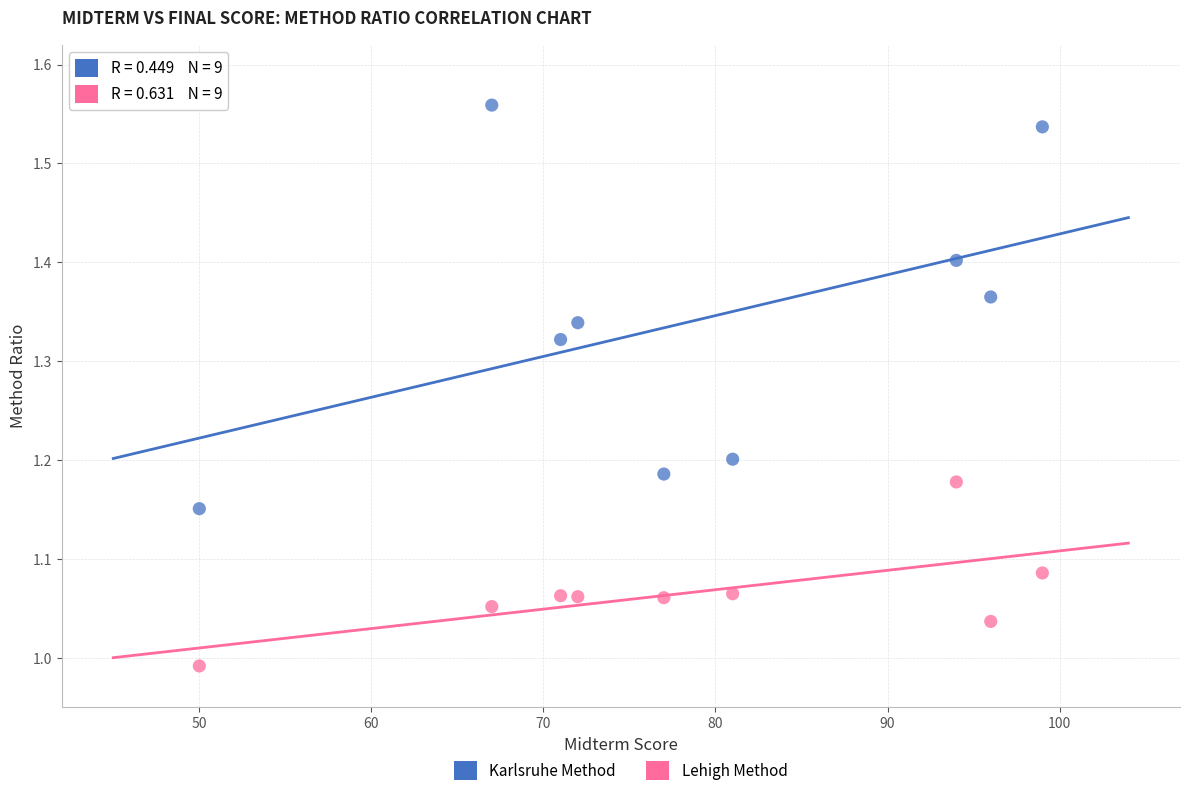

Which series contains the lowest Y value?

Lehigh Method